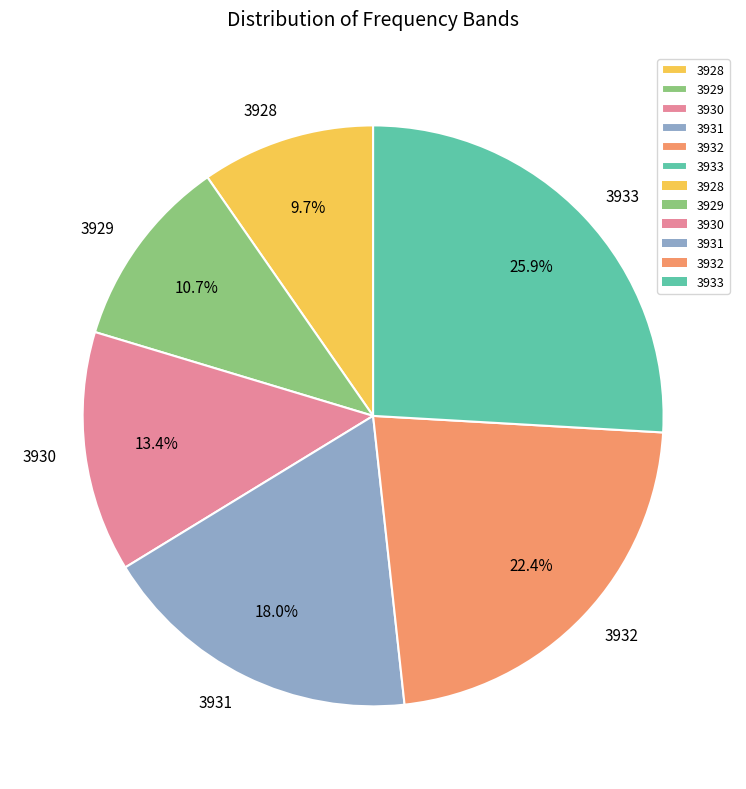

How many slices are in this pie chart?

6